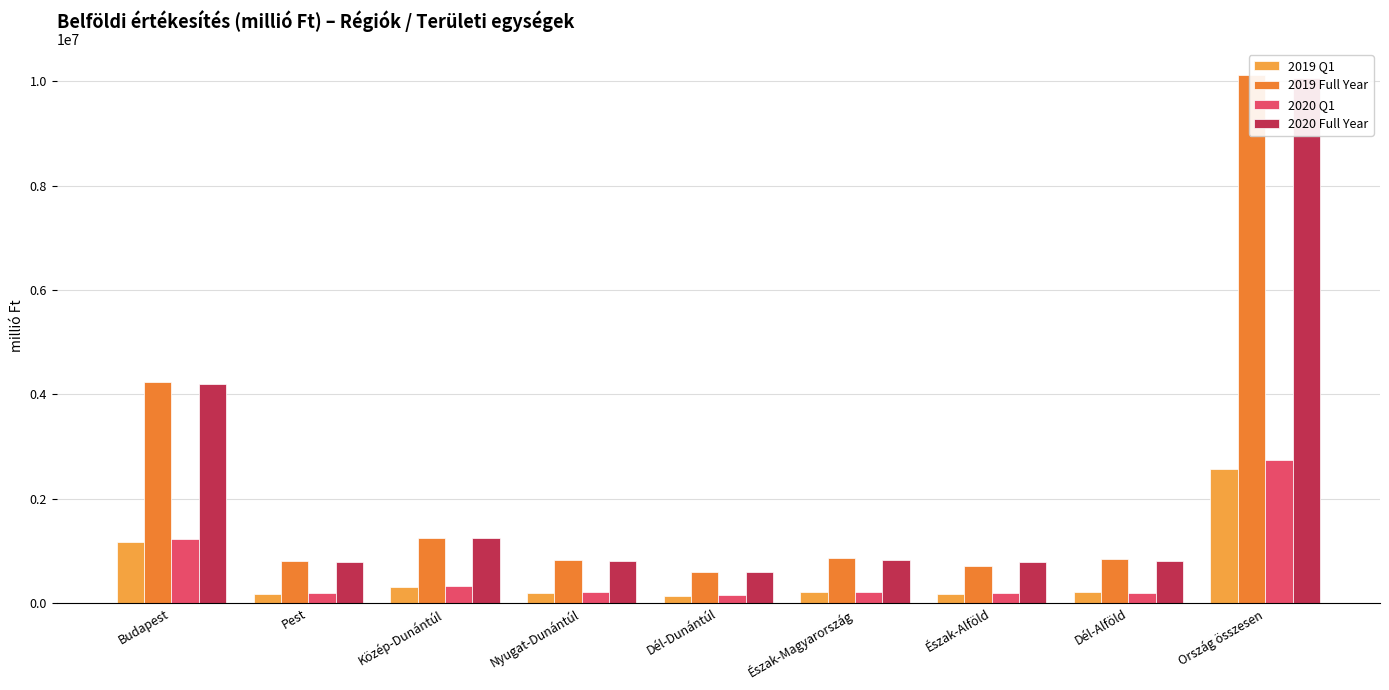

Reading right to left, extract all data points from this chart.

2019 Q1: Ország összesen=2575255.9	Dél-Alföld=206410.4	Észak-Alföld=169884.7	Észak-Magyarország=213374.4	Dél-Dunántúl=141161.0	Nyugat-Dunántúl=196389.1	Közép-Dunántúl=313097.2	Pest=167583.1	Budapest=1167356.0
2019 Full Year: Ország összesen=10117430.4	Dél-Alföld=837414.4	Észak-Alföld=720382.2	Észak-Magyarország=857857.8	Dél-Dunántúl=588221.3	Nyugat-Dunántúl=818022.5	Közép-Dunántúl=1256142.3	Pest=801903.3	Budapest=4237486.7
2020 Q1: Ország összesen=2735618.7	Dél-Alföld=201333.2	Észak-Alföld=194481.4	Észak-Magyarország=216068.8	Dél-Dunántúl=152114.8	Nyugat-Dunántúl=216708.3	Közép-Dunántúl=329369.7	Pest=189069.1	Budapest=1236473.4
2020 Full Year: Ország összesen=10058164.3	Dél-Alföld=799043.8	Észak-Alföld=781947.6	Észak-Magyarország=831395.6	Dél-Dunántúl=591728.7	Nyugat-Dunántúl=809224.2	Közép-Dunántúl=1252747.5	Pest=796684.3	Budapest=4195392.6